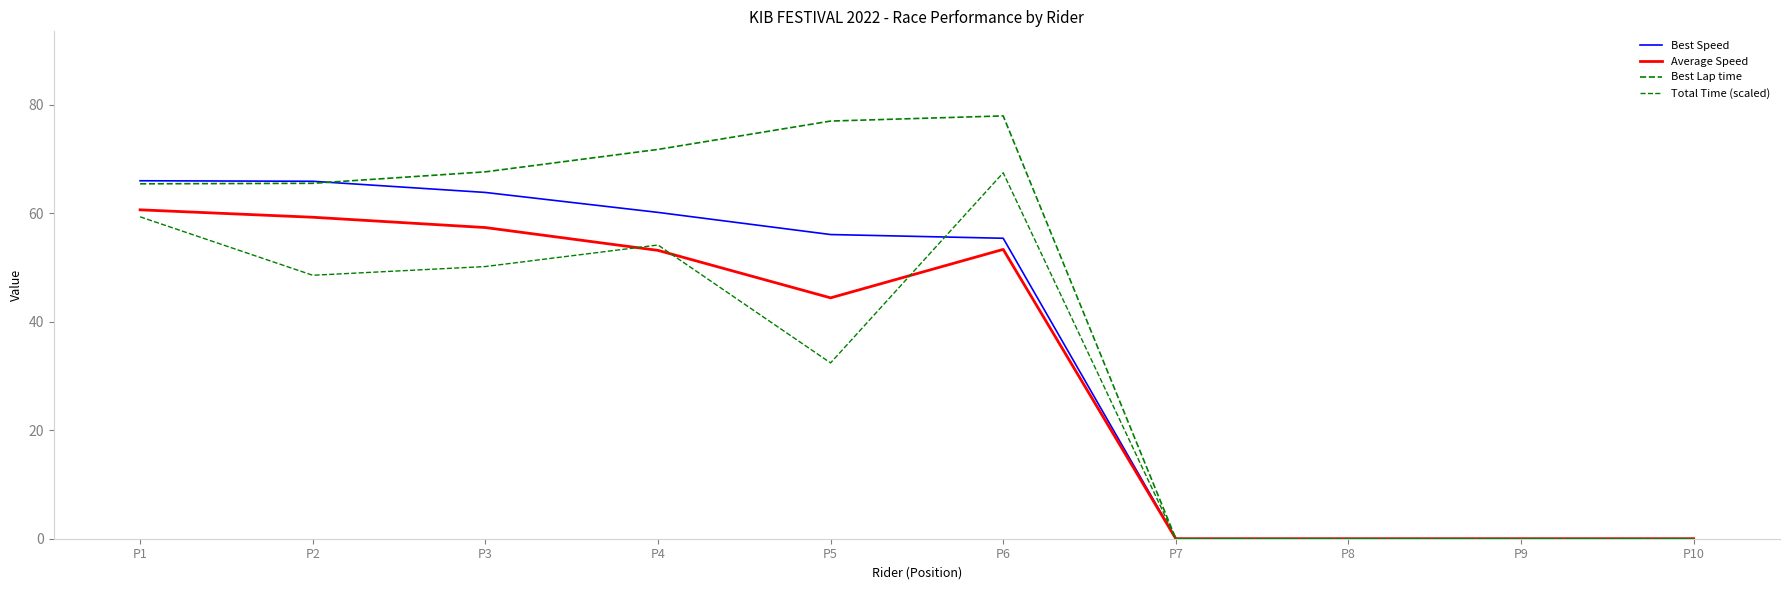

What is the difference between the second highest and second lowest values in the Best Speed series?

65.9